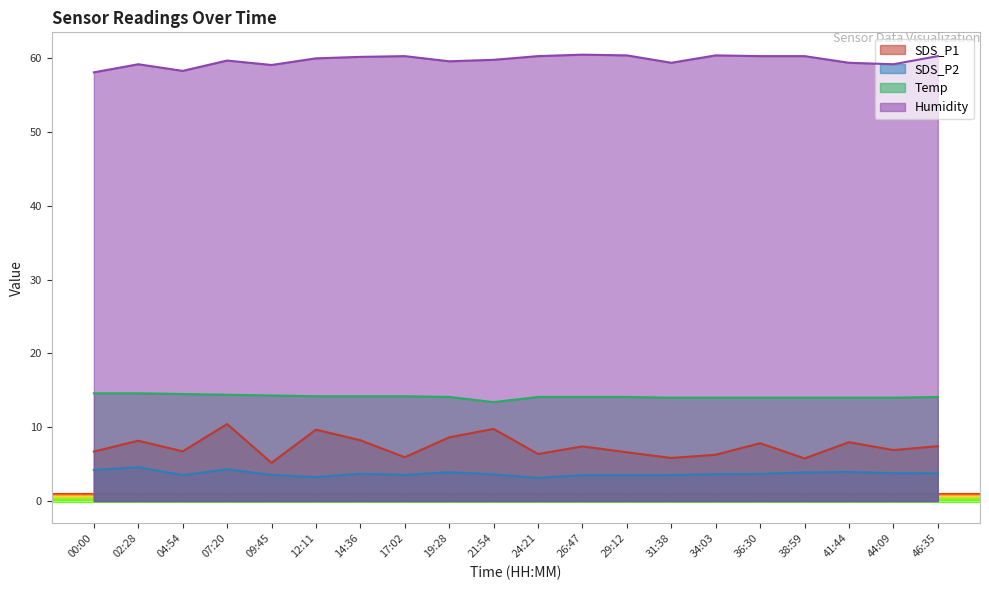

The SDS_P2 series shows 0.9 at 04:54. True or false?

False